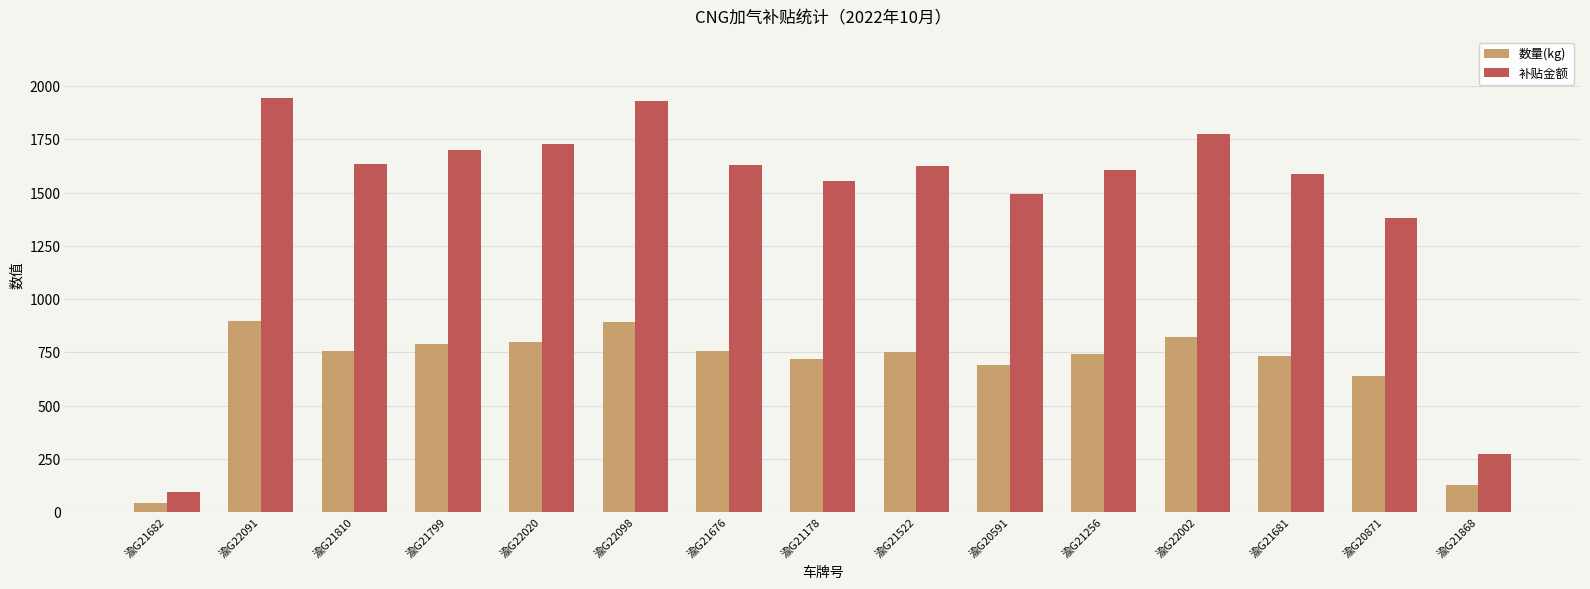

Where does the 补贴金额 series first go above 1625?

渝G22091